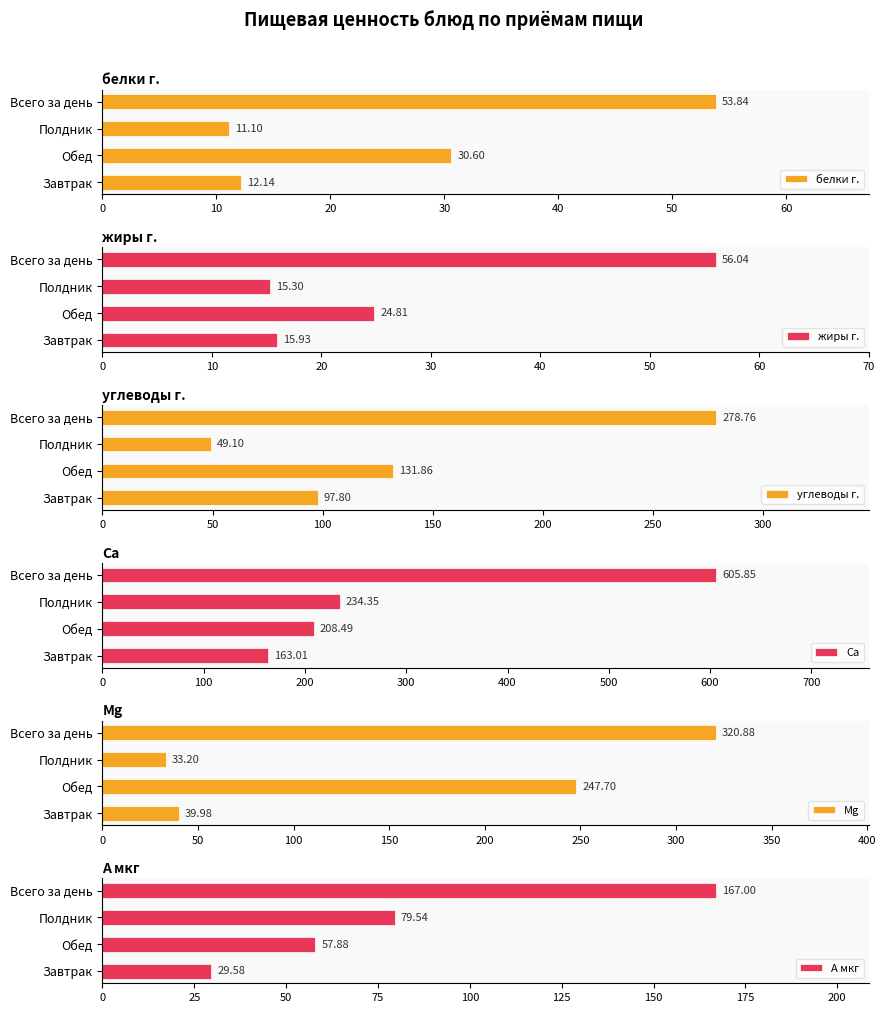

Which category has the highest value in the белки г. series?

Всего за день